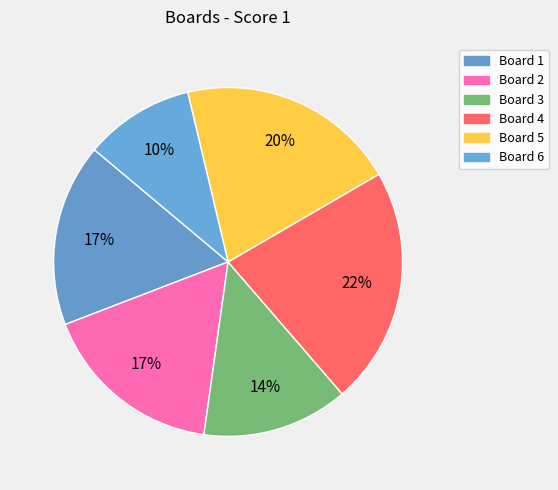

Count the number of slices in the pie.

6